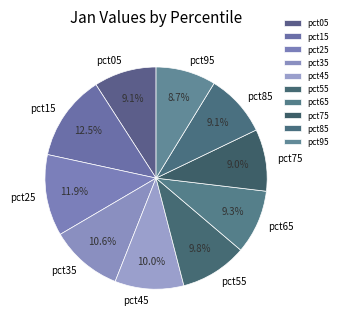

Is it true that pct55 is 1% of the pie?

False